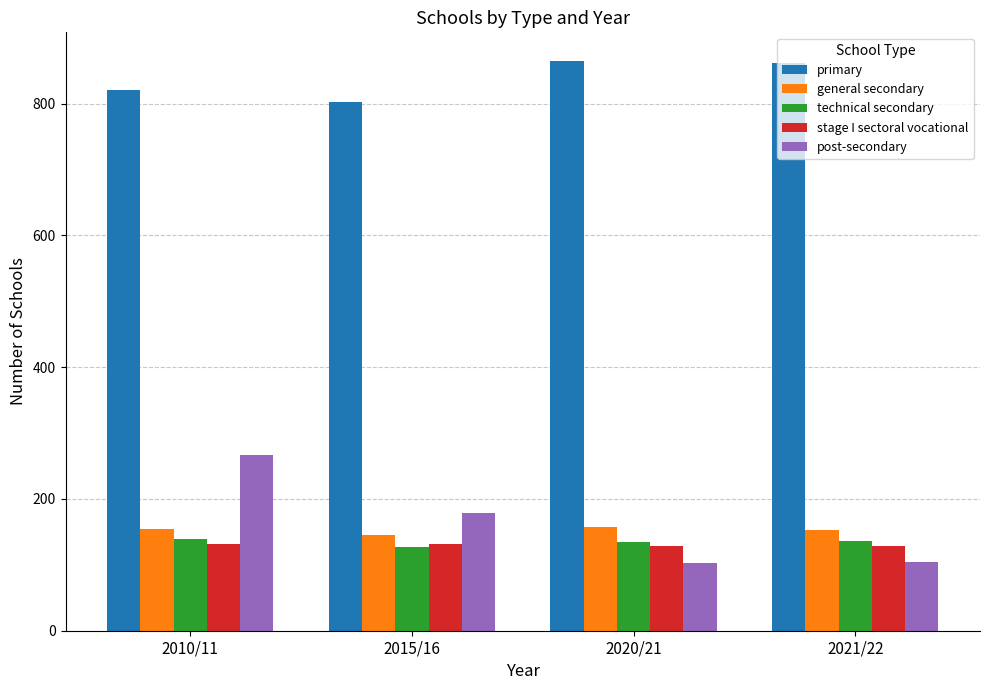

What is the total value across all series at 2020/21?

1389